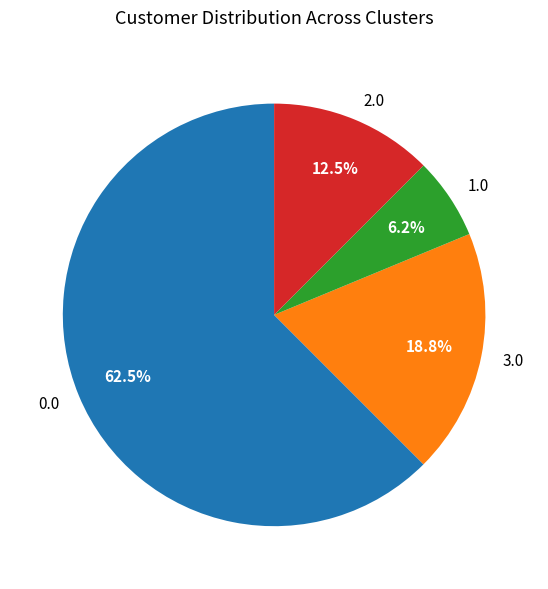

Between 2.0 and 1.0, which is larger?

2.0